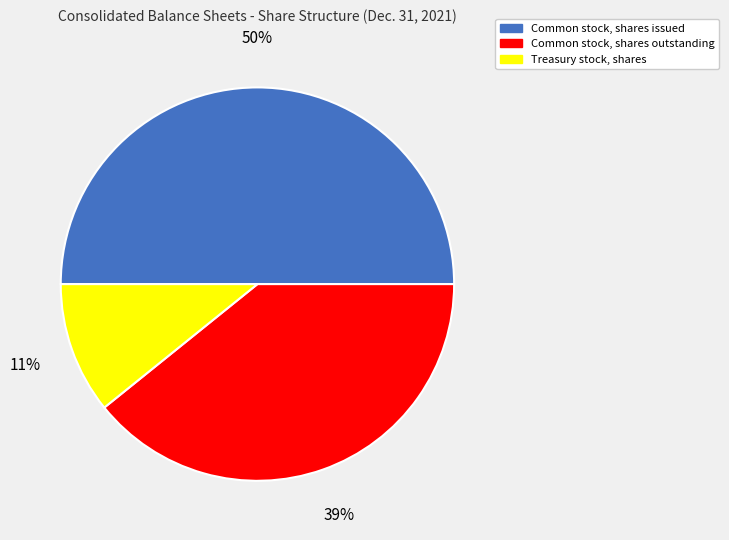

Does Treasury stock, shares account for over 50% of the chart?

No